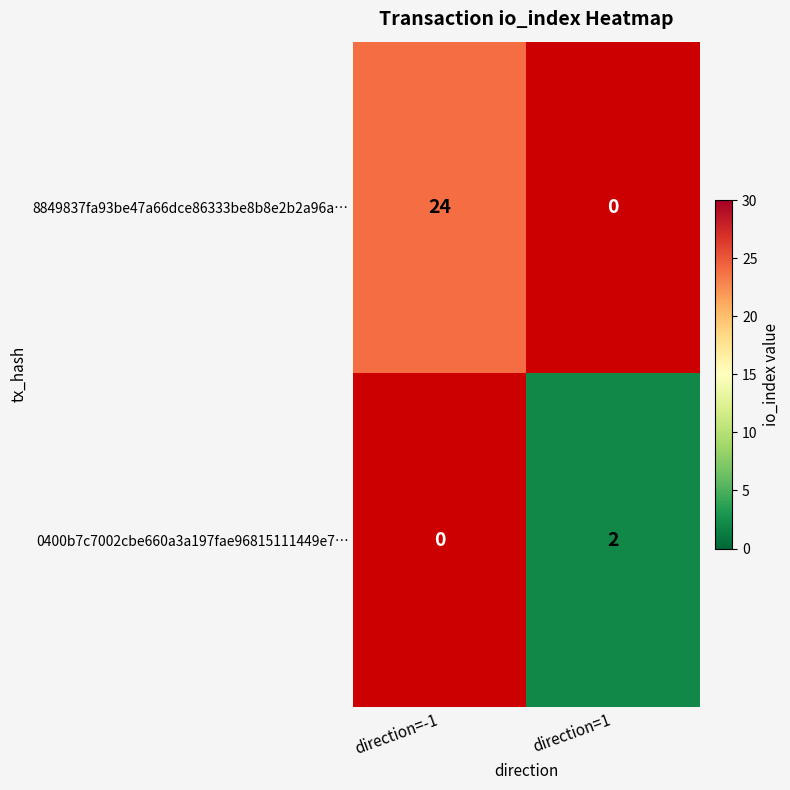

True or false: 8849837fa93be47a66dce86333be8b8e2b2a96a… has a value of 38 at direction=-1.

False